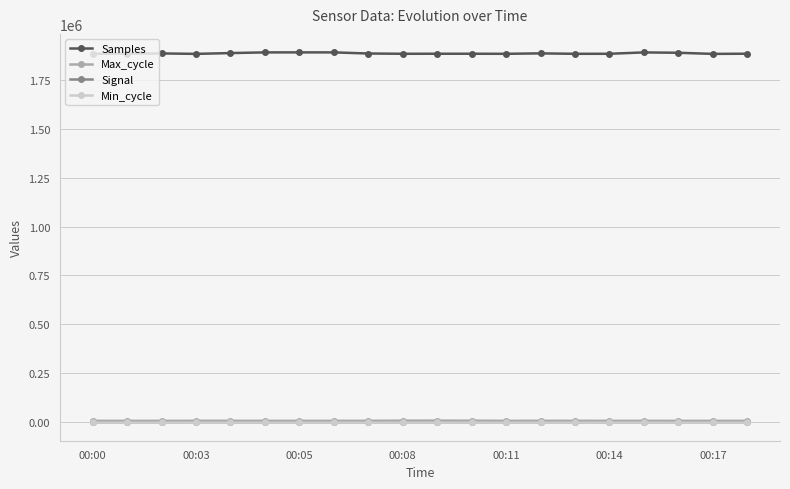

Does the chart have visible grid lines?

Yes